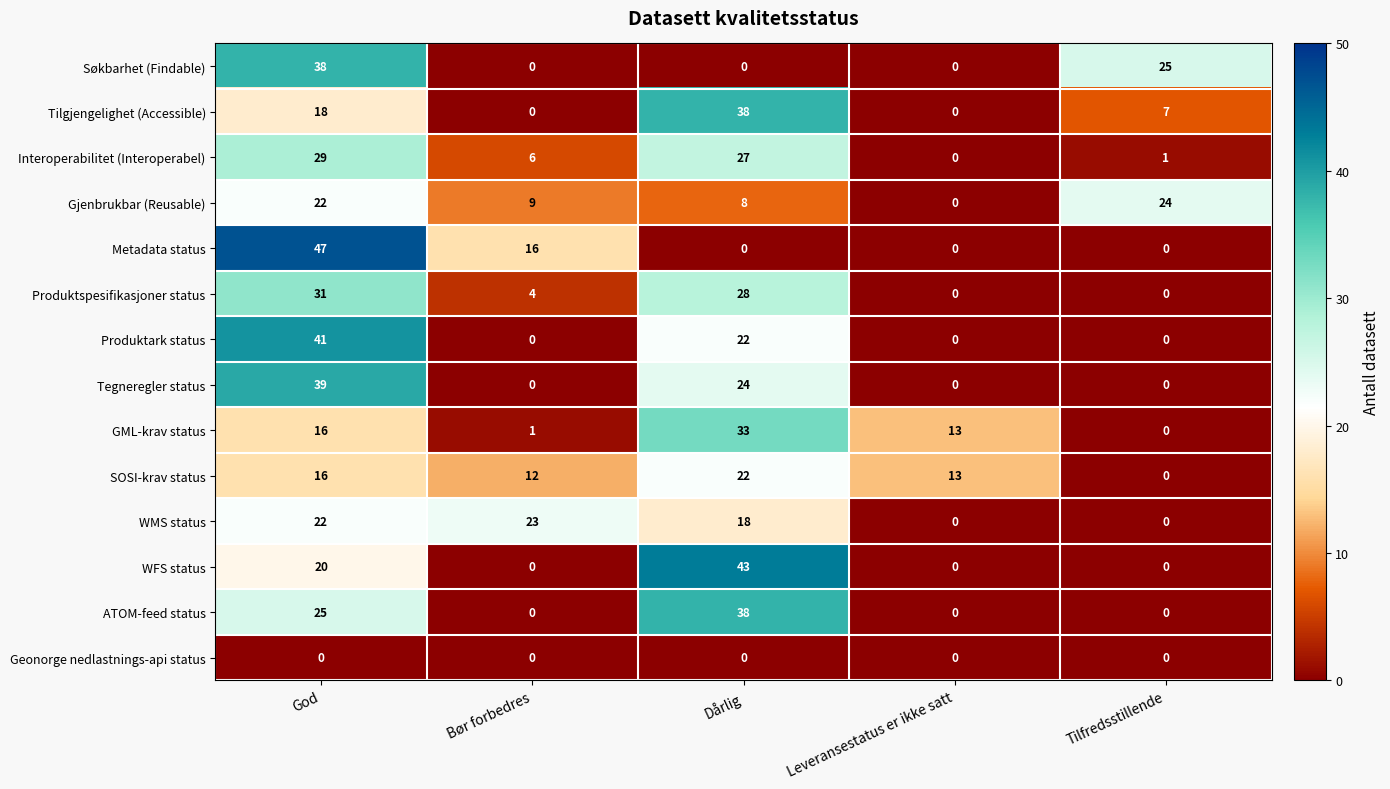

What is the sum of the Produktspesifikasjoner status values at Dårlig and Tilfredsstillende?

28